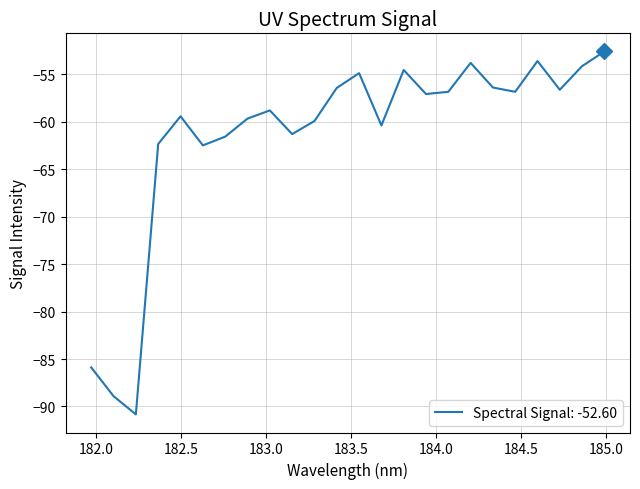

How many lines are shown in the chart?

1